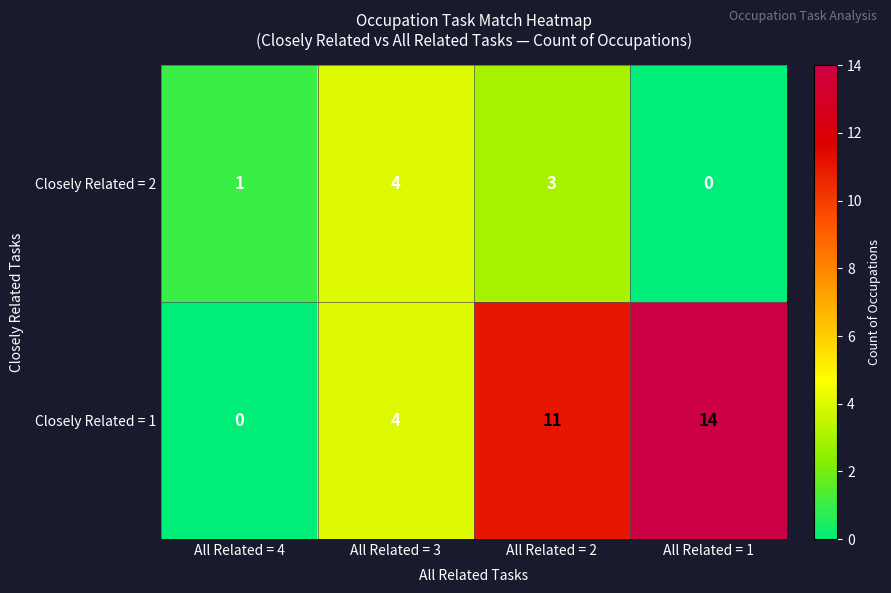

Read the Closely Related = 2 value at All Related = 2.

3